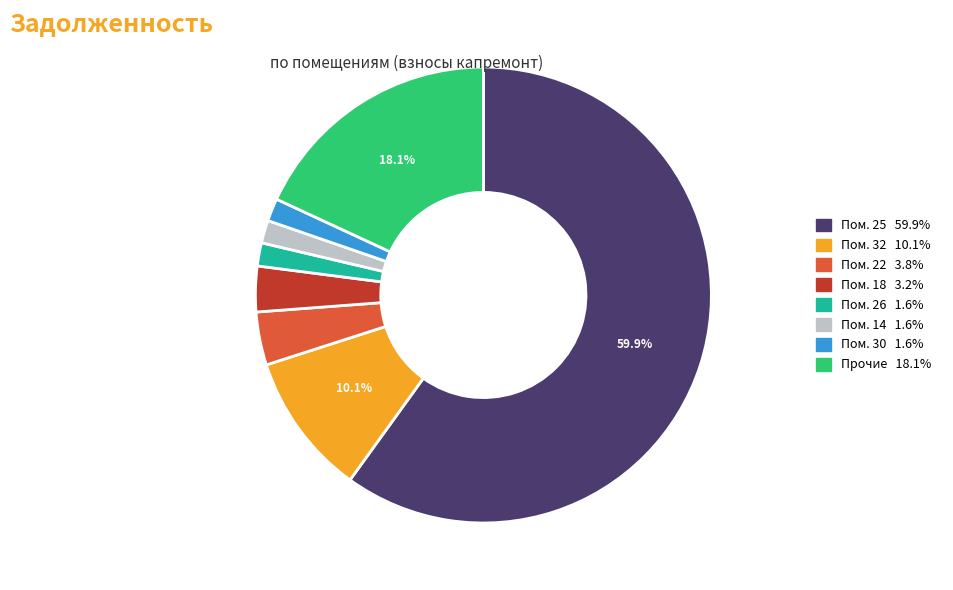

Does any single category account for the majority?

Yes